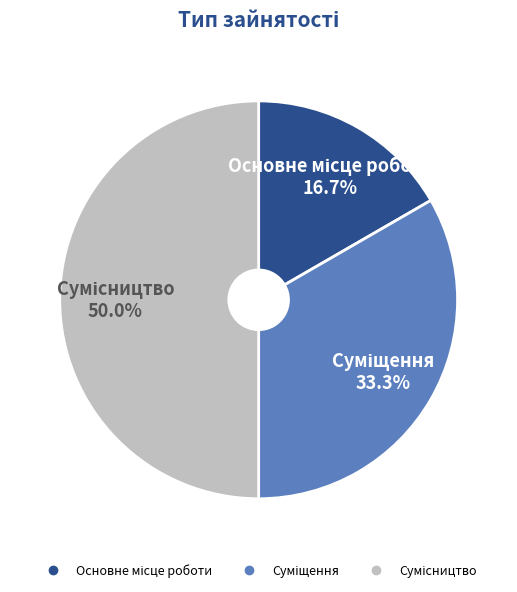

What percentage is the Суміщення slice, to the nearest percent?

33%